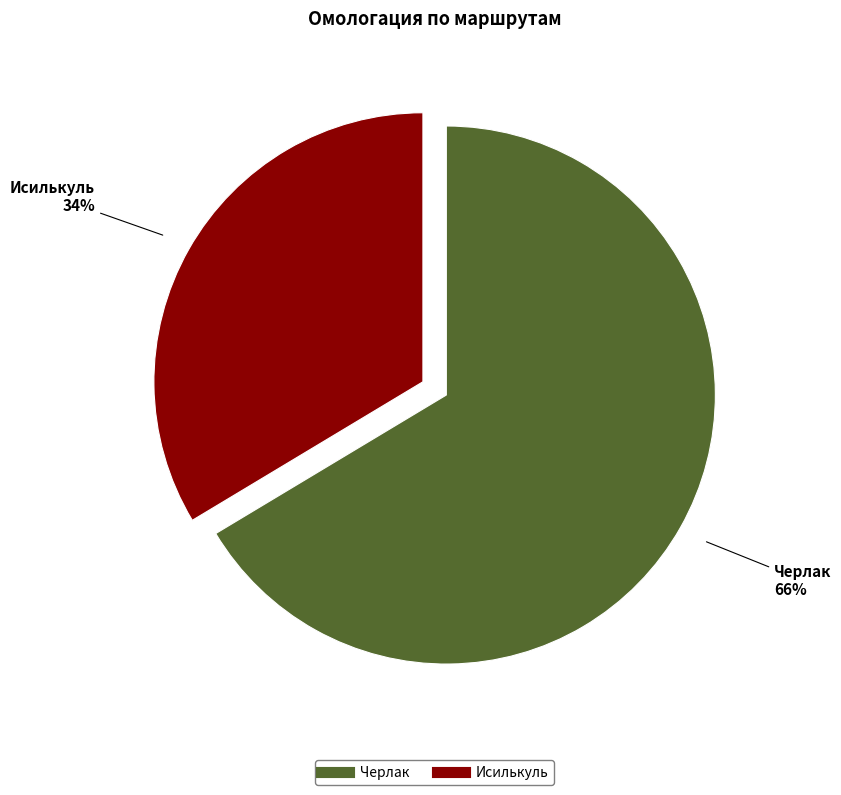

Do Черлак and Исилькуль together represent more than half of the pie?

Yes